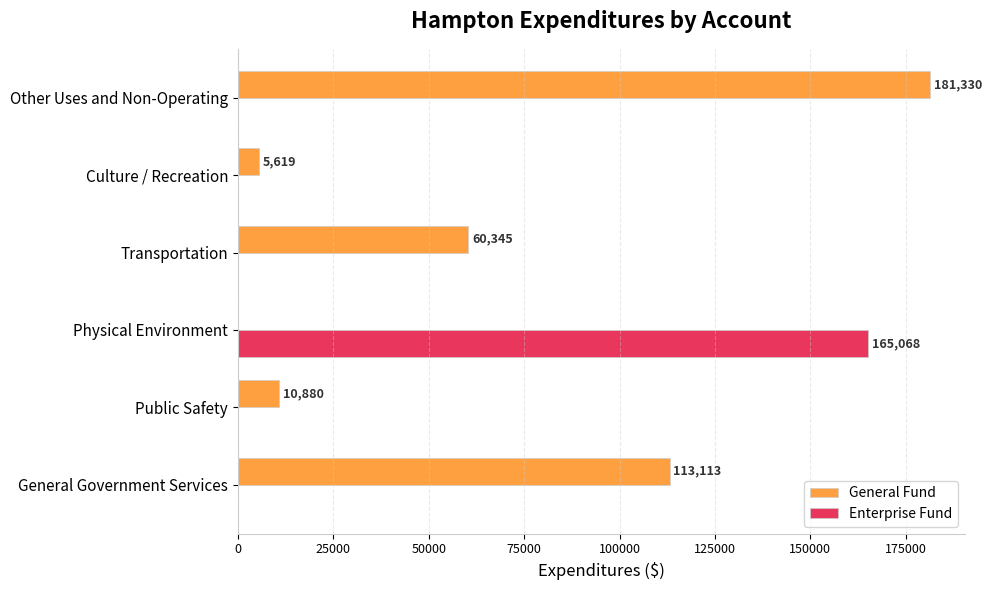

Which series changed the most between General Government Services and Physical Environment?

Enterprise Fund